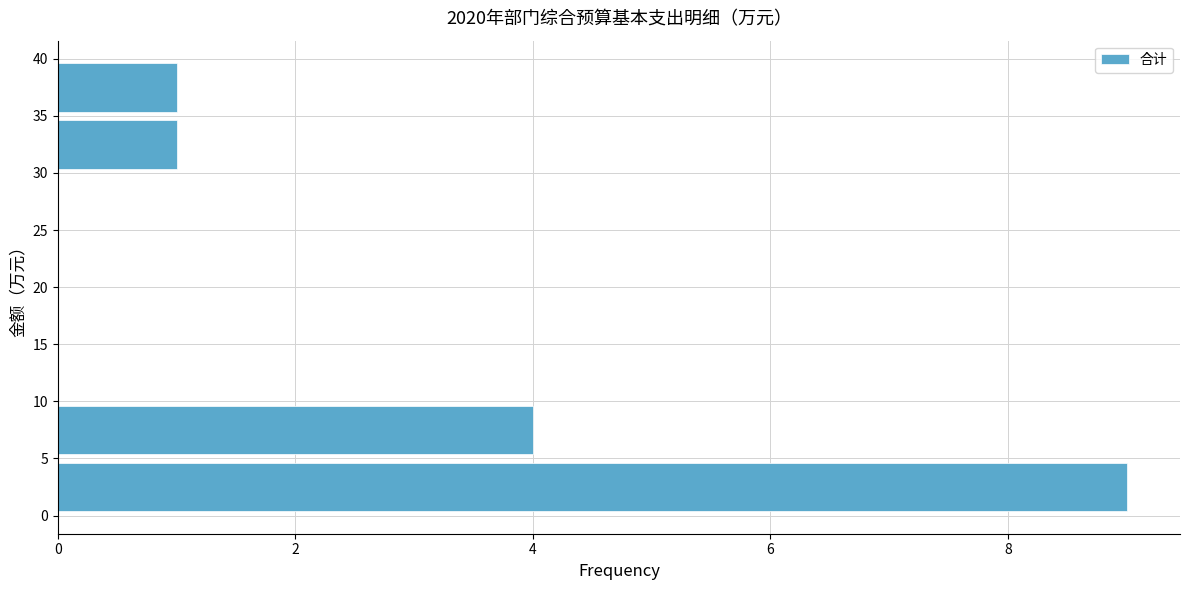

What is the length of the bar covering 0 to 5 on the y-axis? The values are not printed on the chart, so give them approximately, as read against the axis.

9